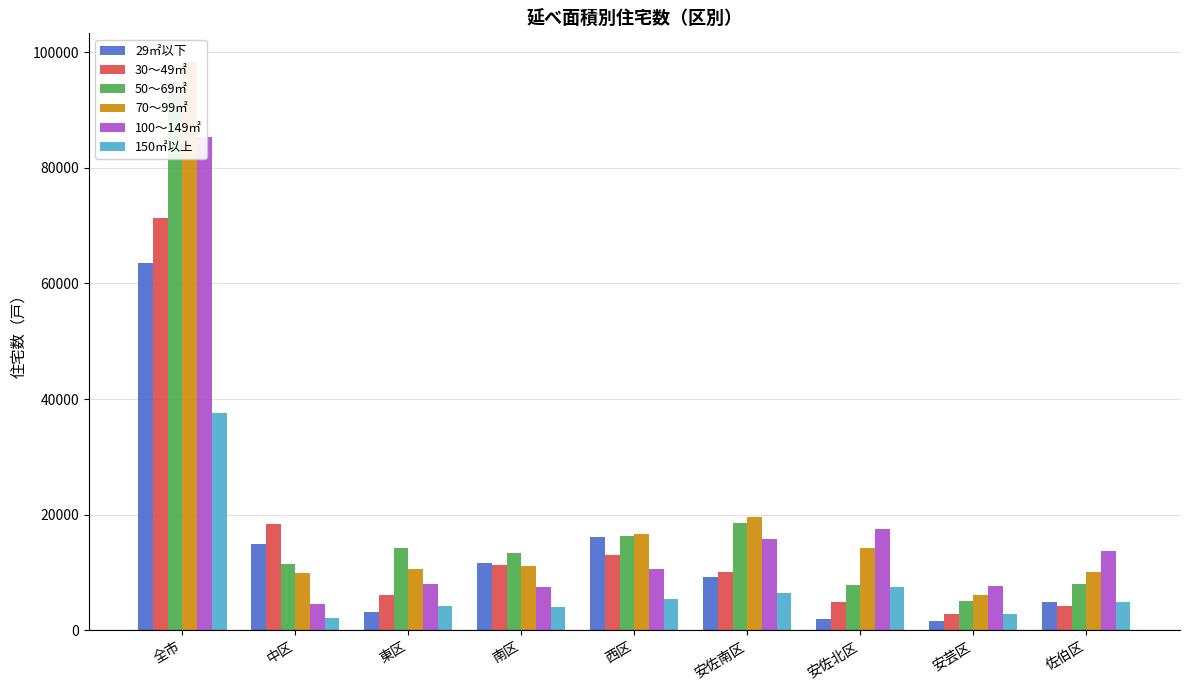

What is the label of the 8th bar from the left?

安芸区